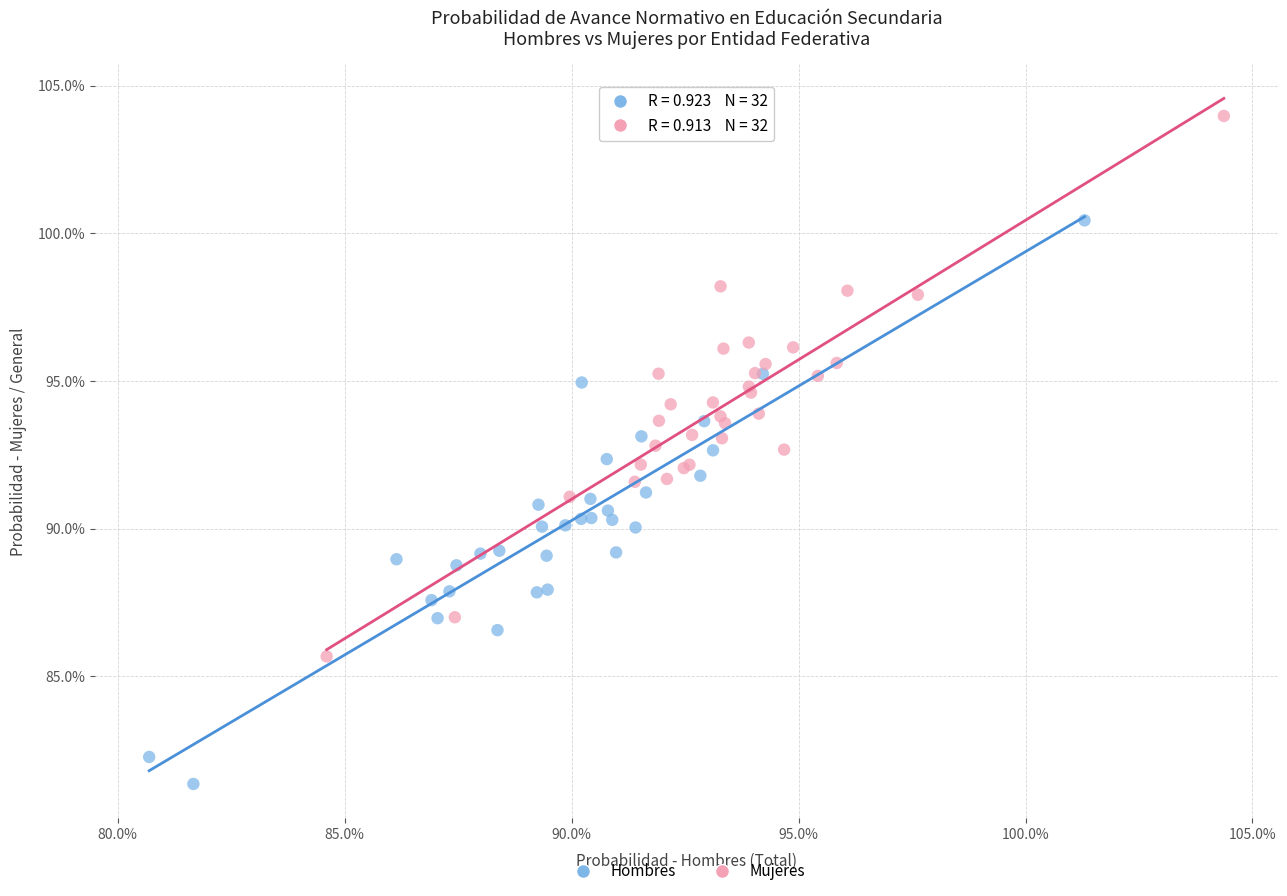

Which series has the widest spread of Y values?

Hombres